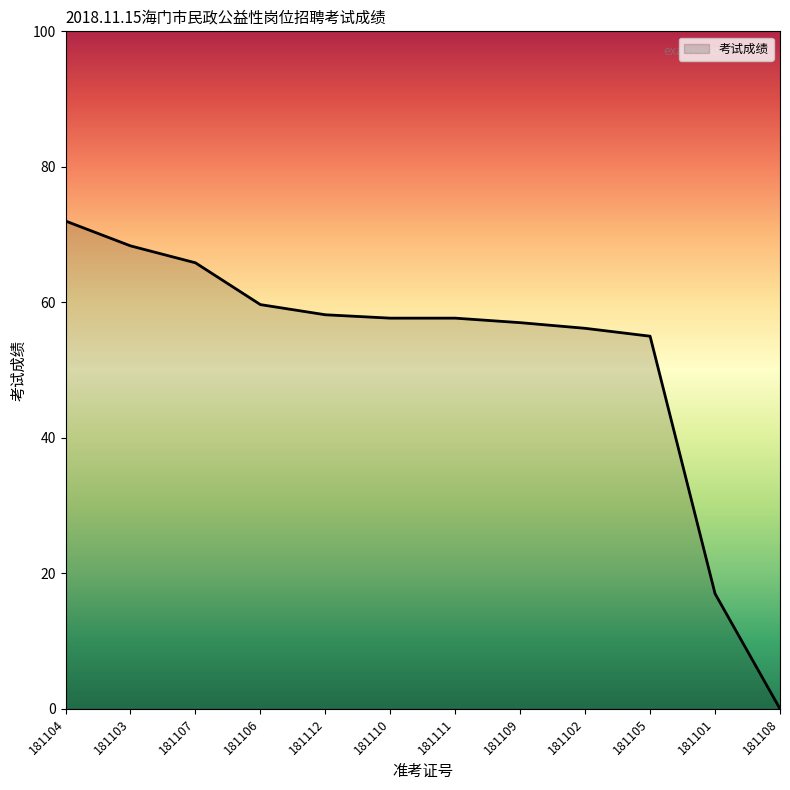

What position from the left is 181107?

3